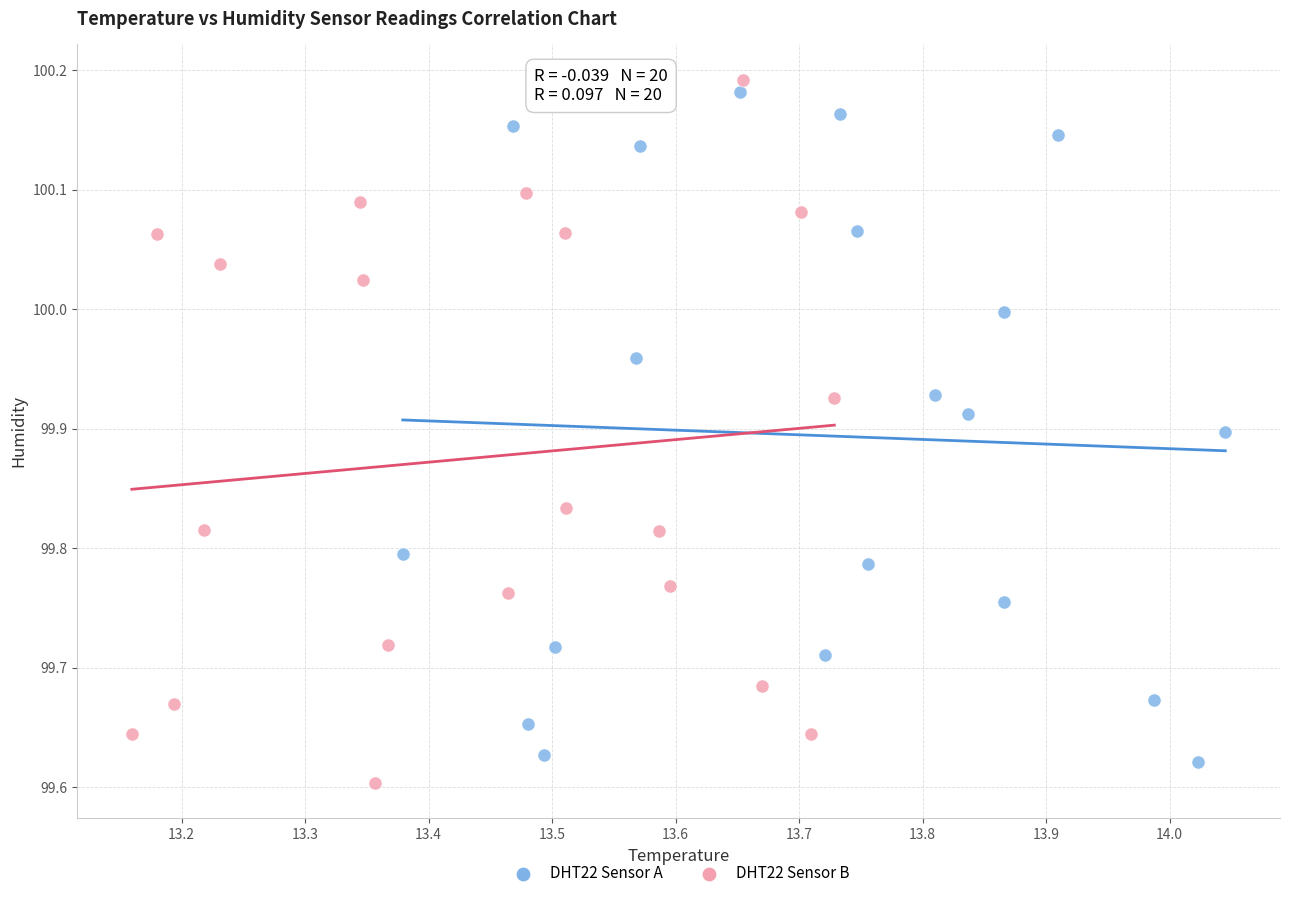

Which series reaches the minimum Y coordinate?

DHT22 Sensor B